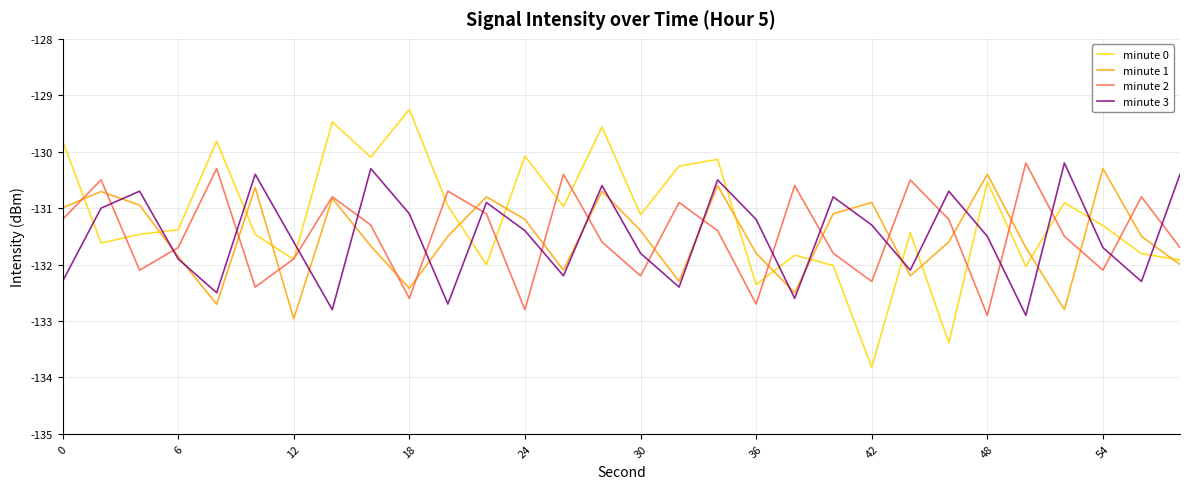

What is the maximum value shown in the chart?

-129.3